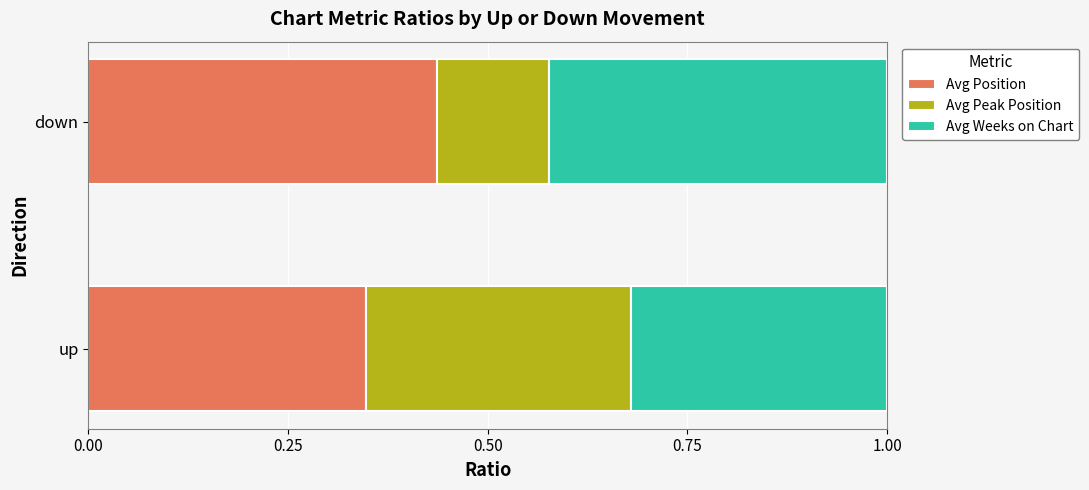

Which category has the highest value in the Avg Position series?

down